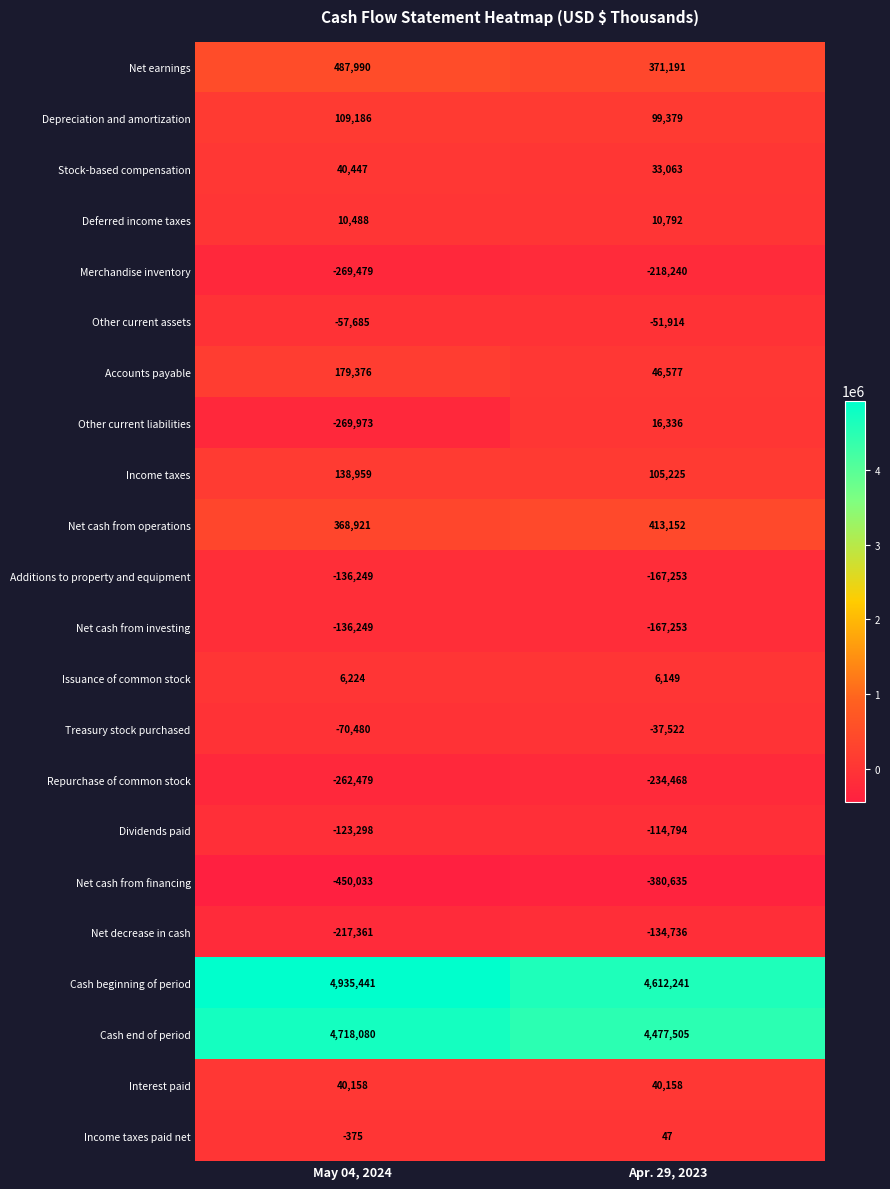

True or false: Income taxes paid net has a value of 47 at Apr. 29, 2023.

True